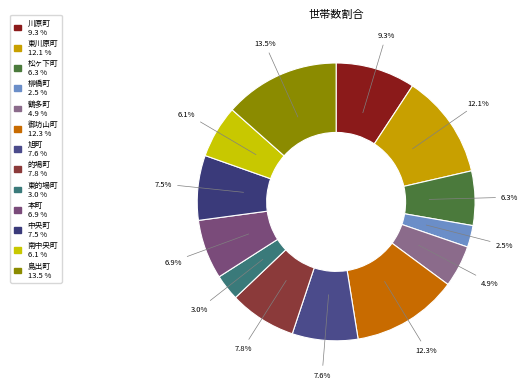

How many segments does this pie chart have?

13